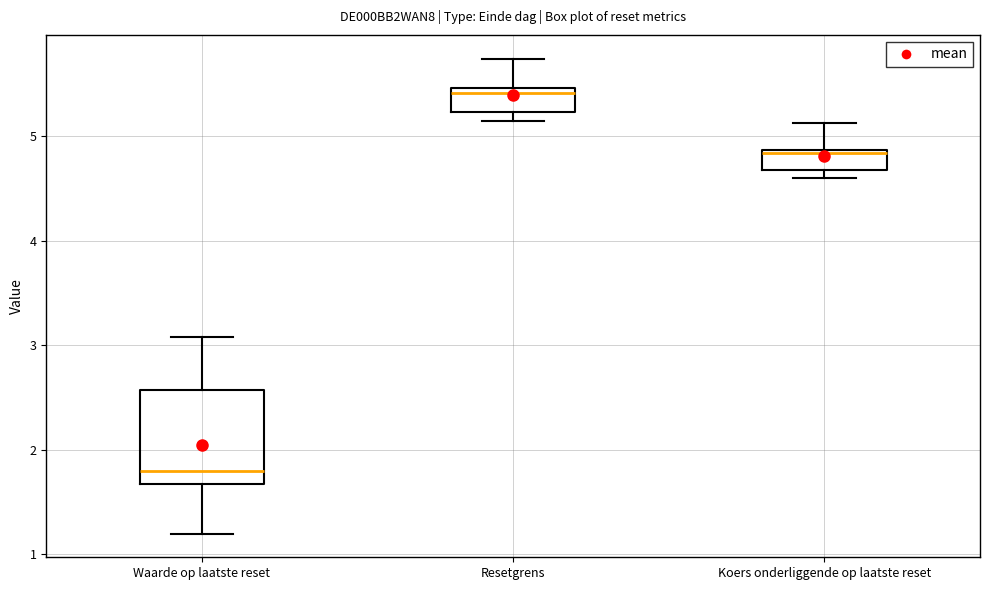

Comparing the boxes themselves (not the whiskers), which one is the tallest?

Waarde op laatste reset